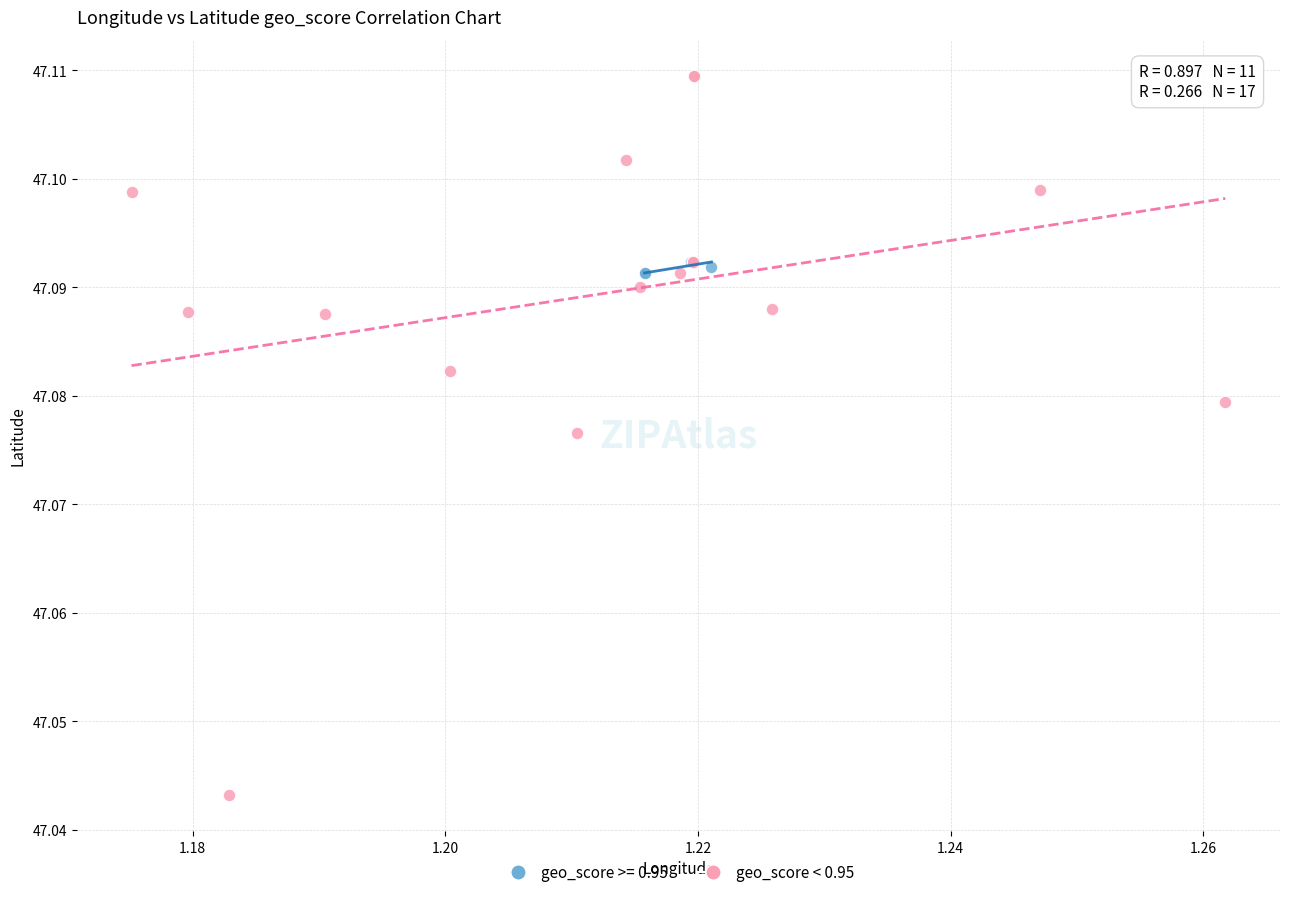

Which series has the widest spread of Y values?

geo_score < 0.95